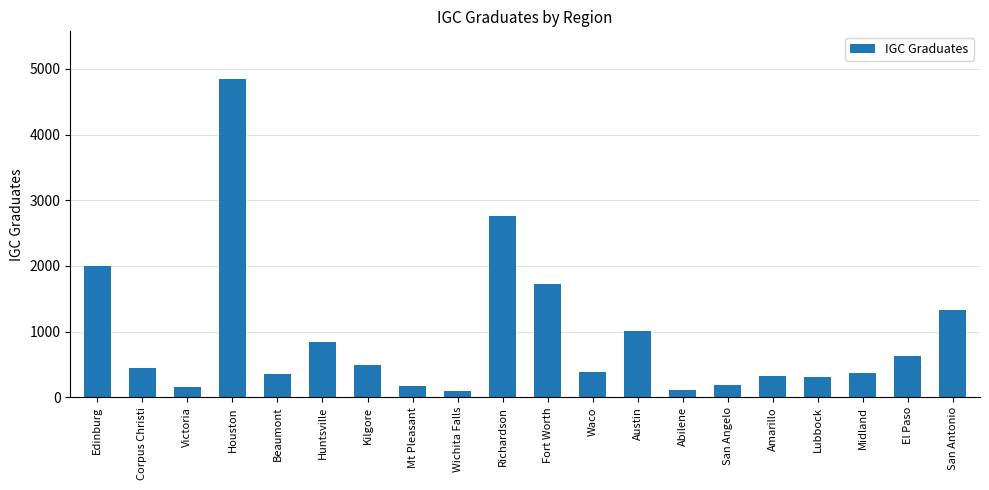

Which has a higher value, Austin or Beaumont?

Austin